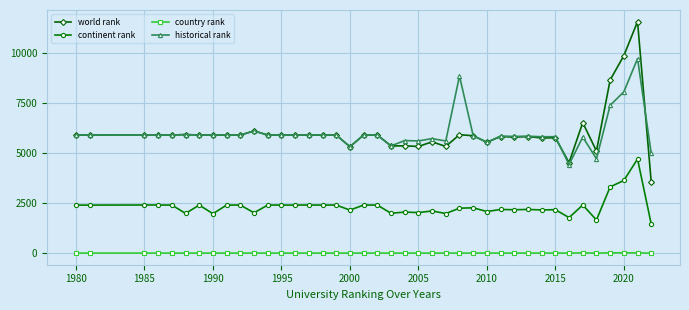

What is the lowest value of the continent rank series?

1465